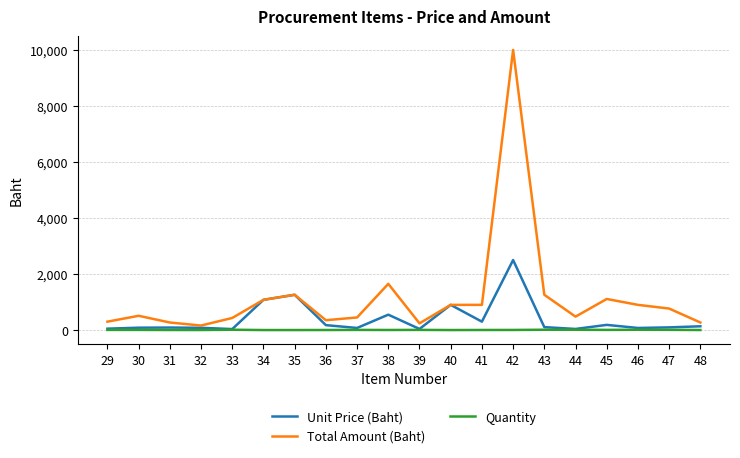

True or false: Total Amount (Baht) and Quantity cross at least once.

False